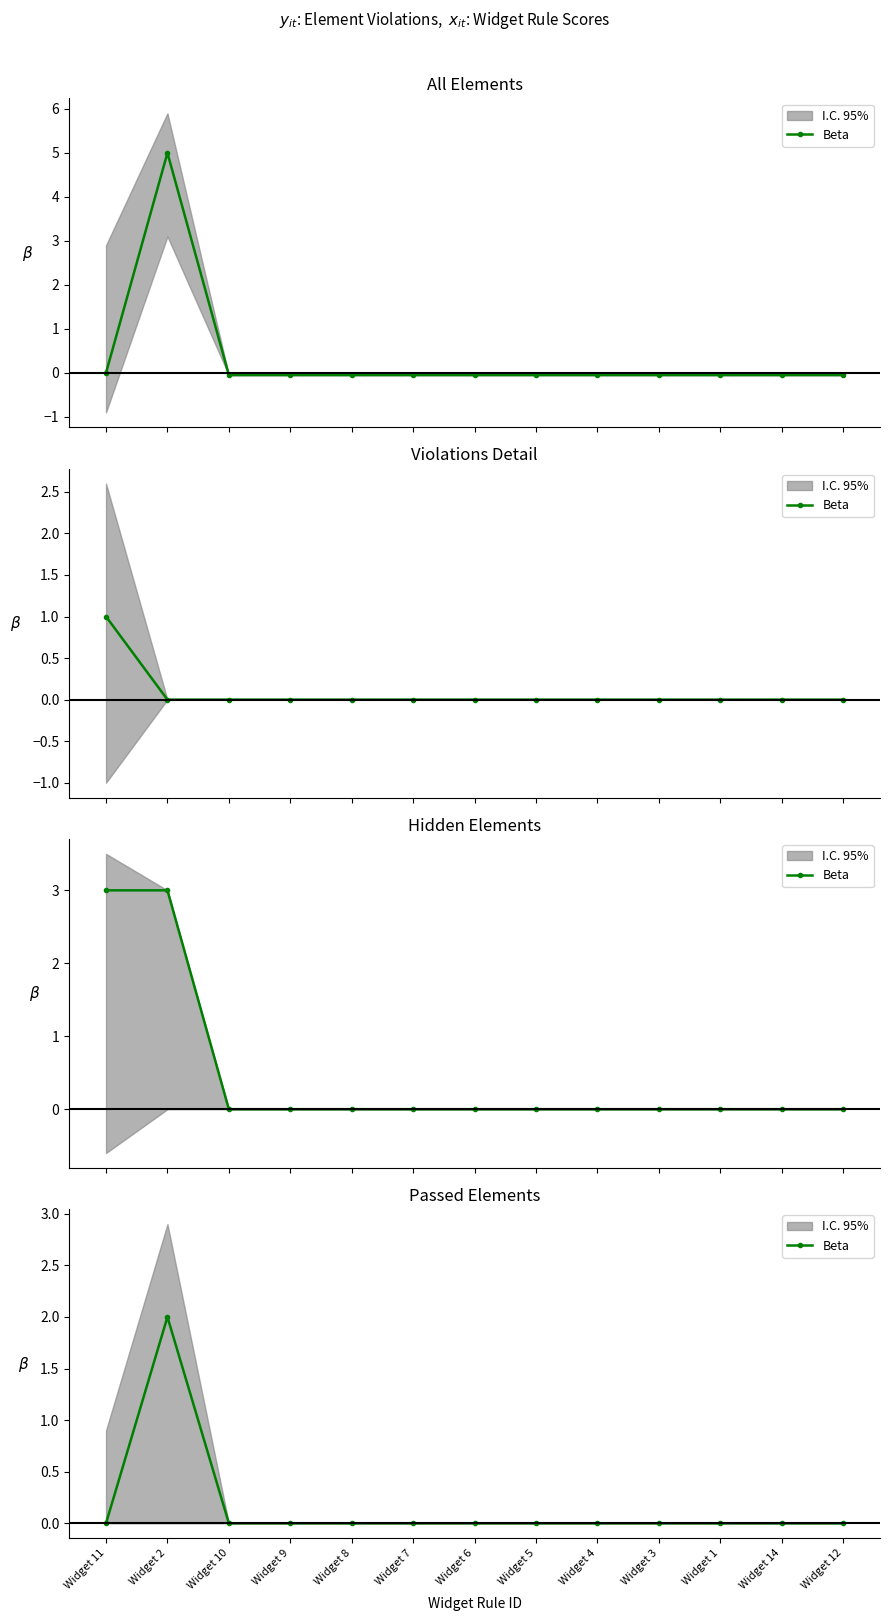

Where is the data nearest to the value 1?

Widget 11